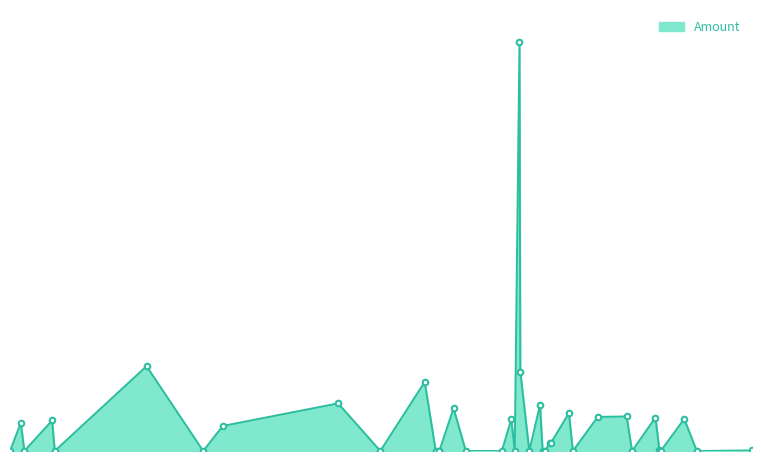

Is this an area chart (filled region under the line)?

Yes